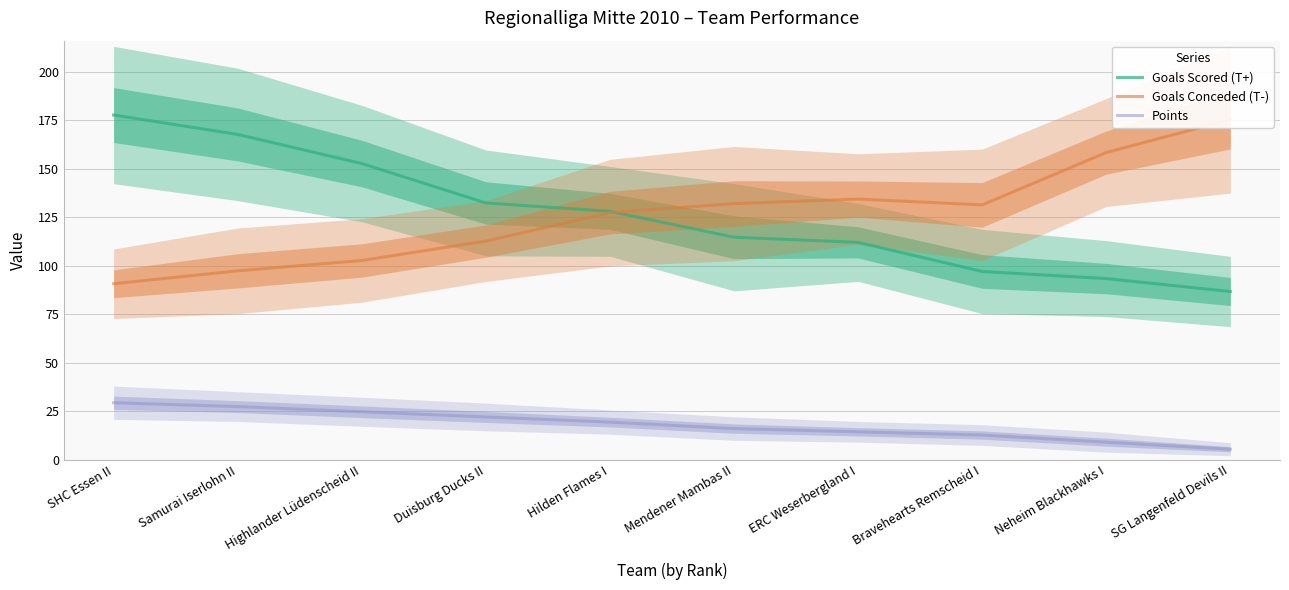

What position from the right is Mendener Mambas II?

5